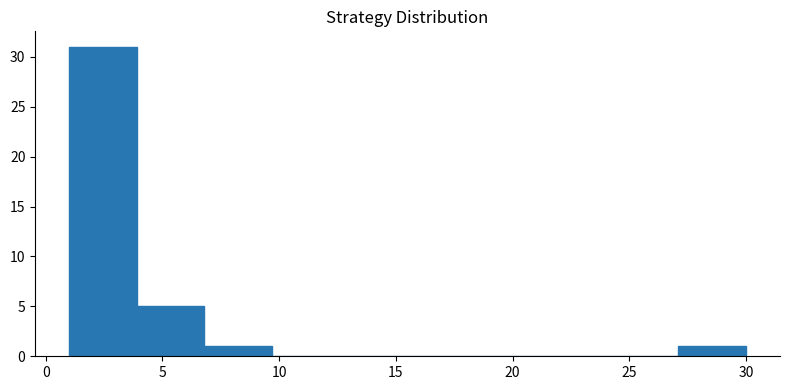

How tall is the bar that spans 3.9 to 6.8 on the x-axis? Neither the bar edges nor the heights are printed on the chart, so give them approximately, as read against the axes.

5